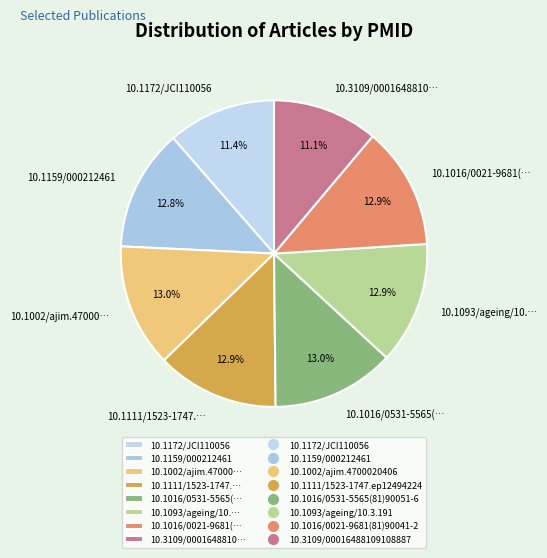

Approximately how many times larger is the value at 10.3109/0001648810… compared to 10.1159/000212461?

0.9